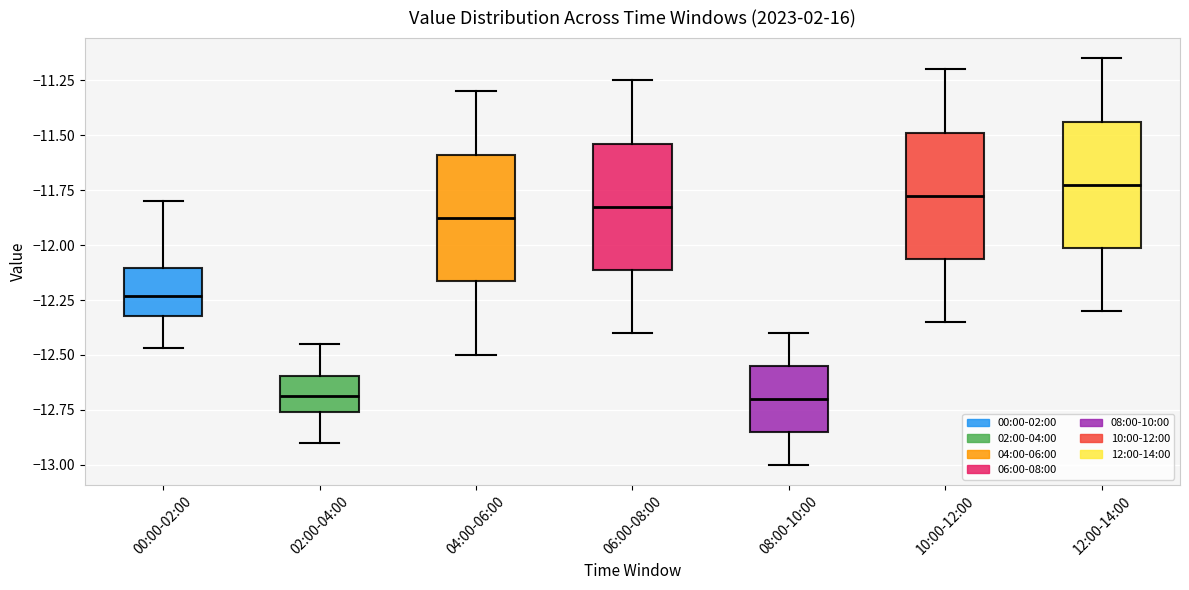

Where is the upper edge of the box for 10:00-12:00 on the y-axis? The values are not printed on the chart, so give them approximately, as read against the axis.

-11.50